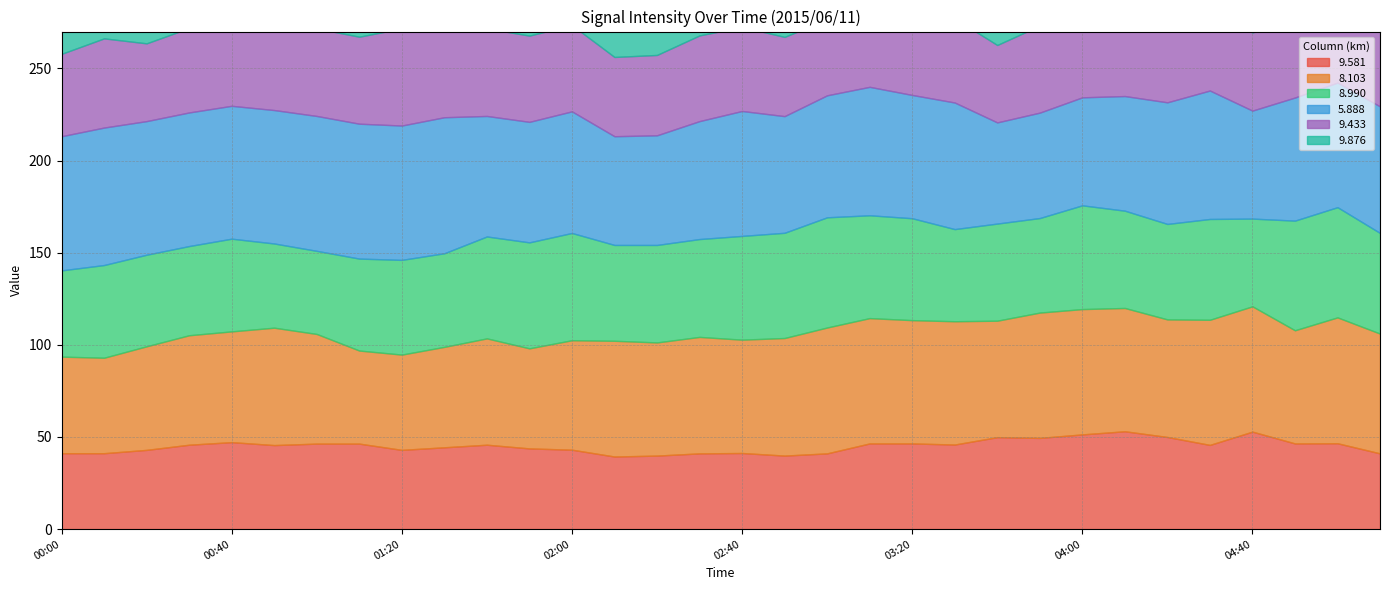

Which has a higher value, 00:10 or 00:20?

00:20